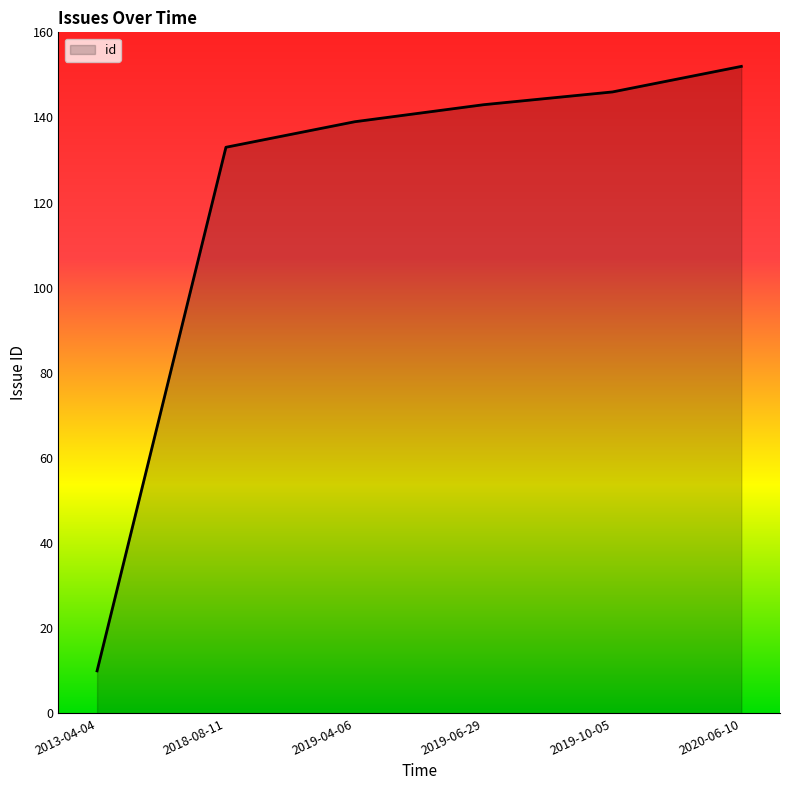

What is the sum of the values at 2020-06-10 and 2019-04-06?

291